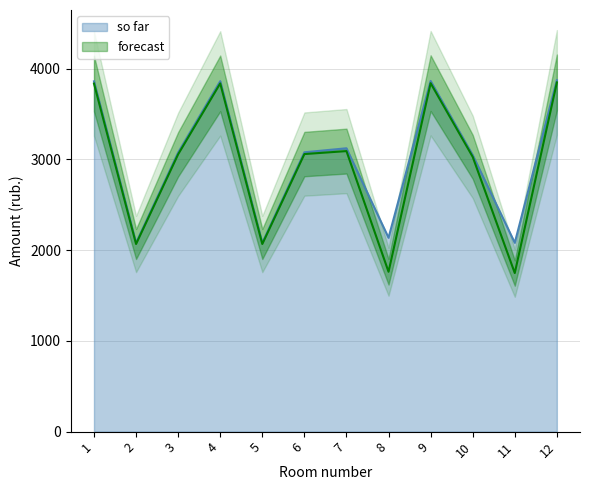

Which category has the lowest value across all series?

11